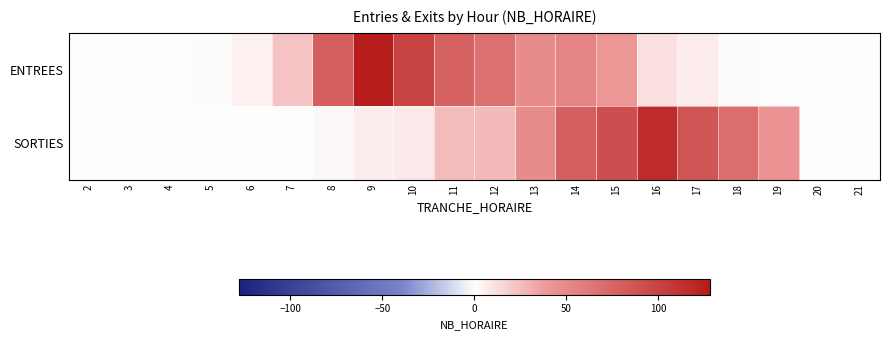

Rank the series by their average value, from highest to lowest.

ENTREES, SORTIES